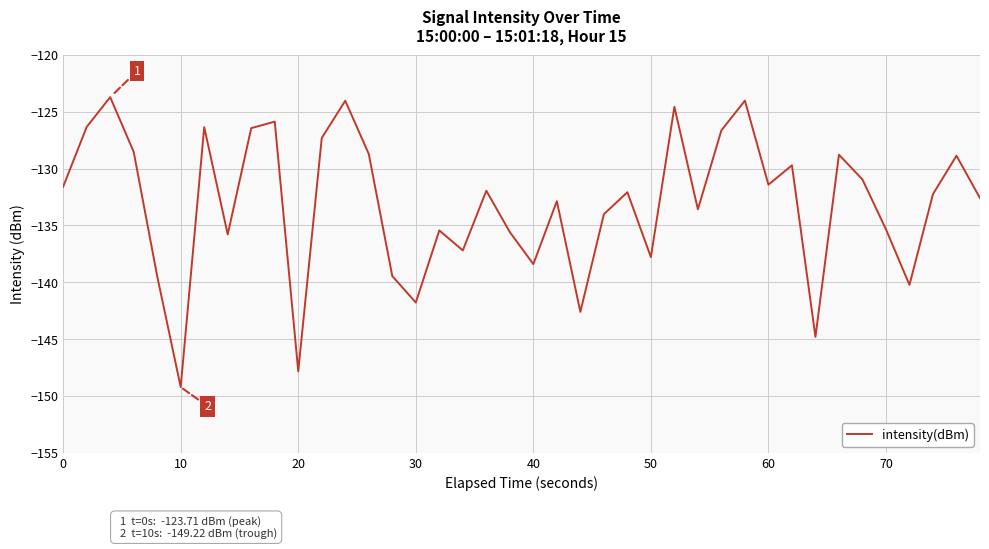

What is the smallest value displayed?

-149.2